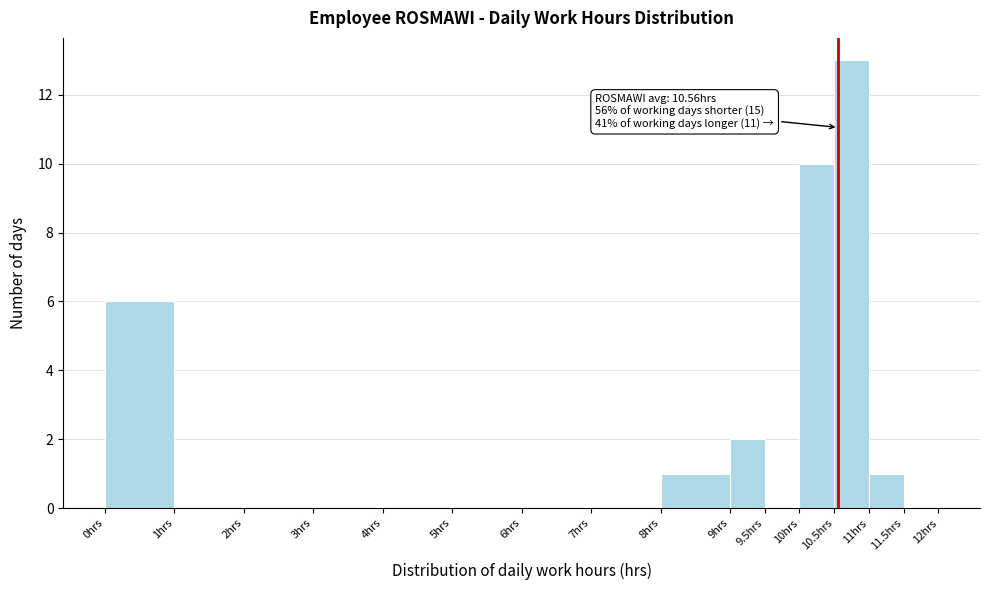

Over which range of the x-axis is the bar tallest?

10.5 to 11.0